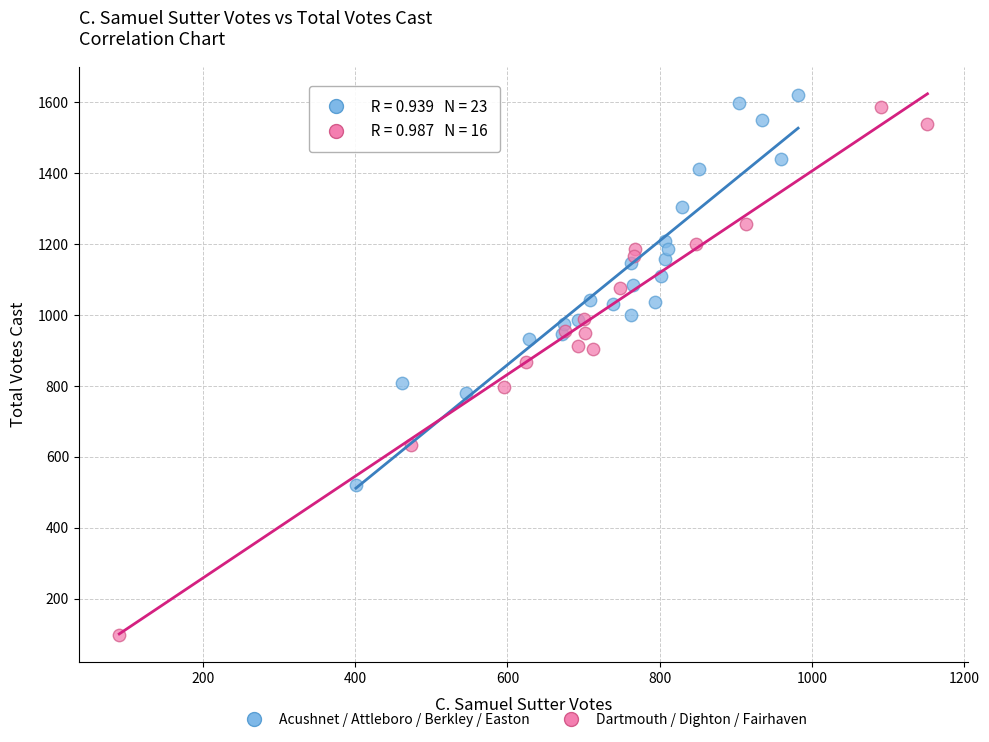

Which series reaches the minimum Y coordinate?

Dartmouth / Dighton / Fairhaven